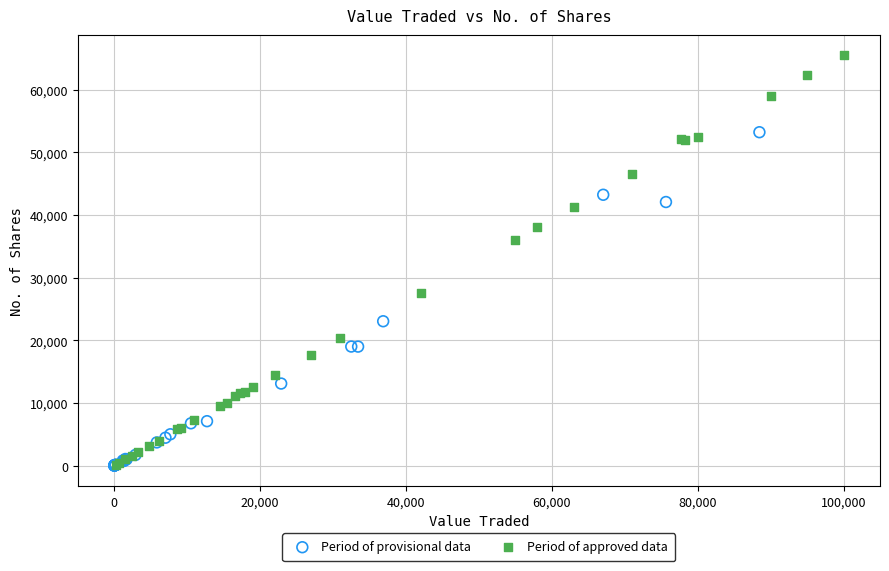

Which series reaches the maximum Y coordinate?

Period of approved data